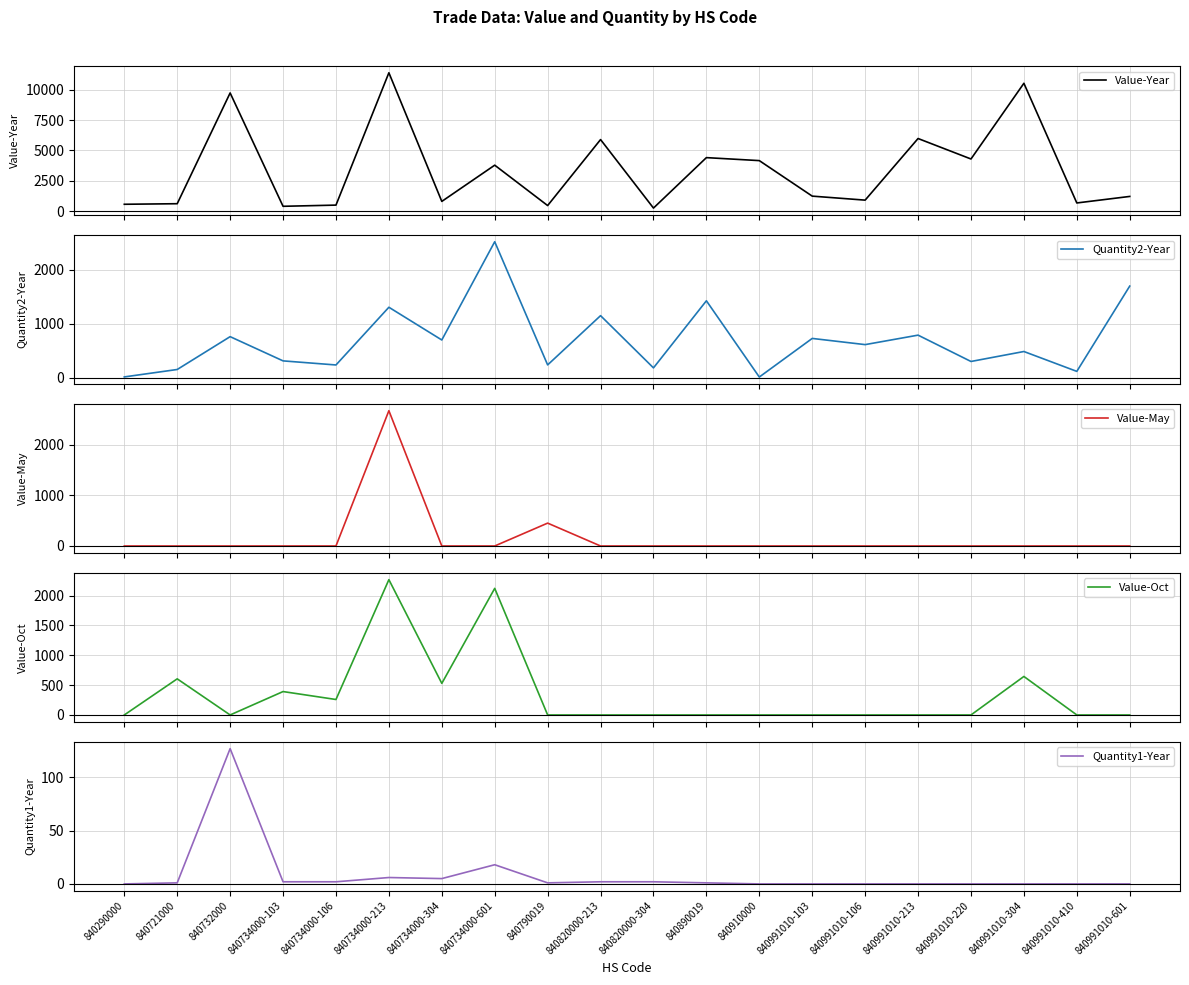

The Quantity1-Year series shows -66 at 840991010-103. True or false?

False